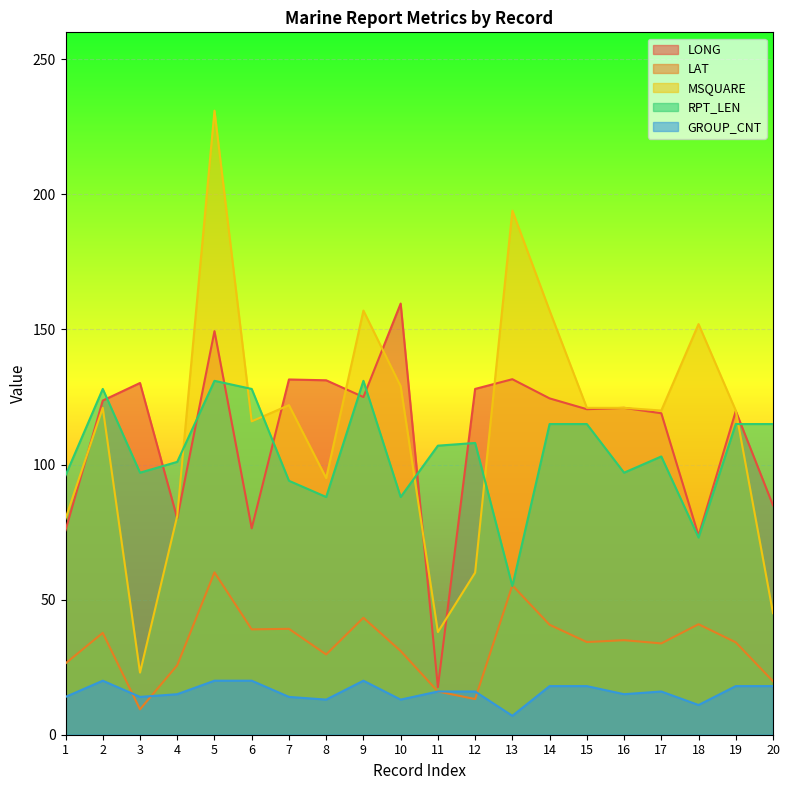

What is the difference between the LONG values at 16 and 8?

10.2